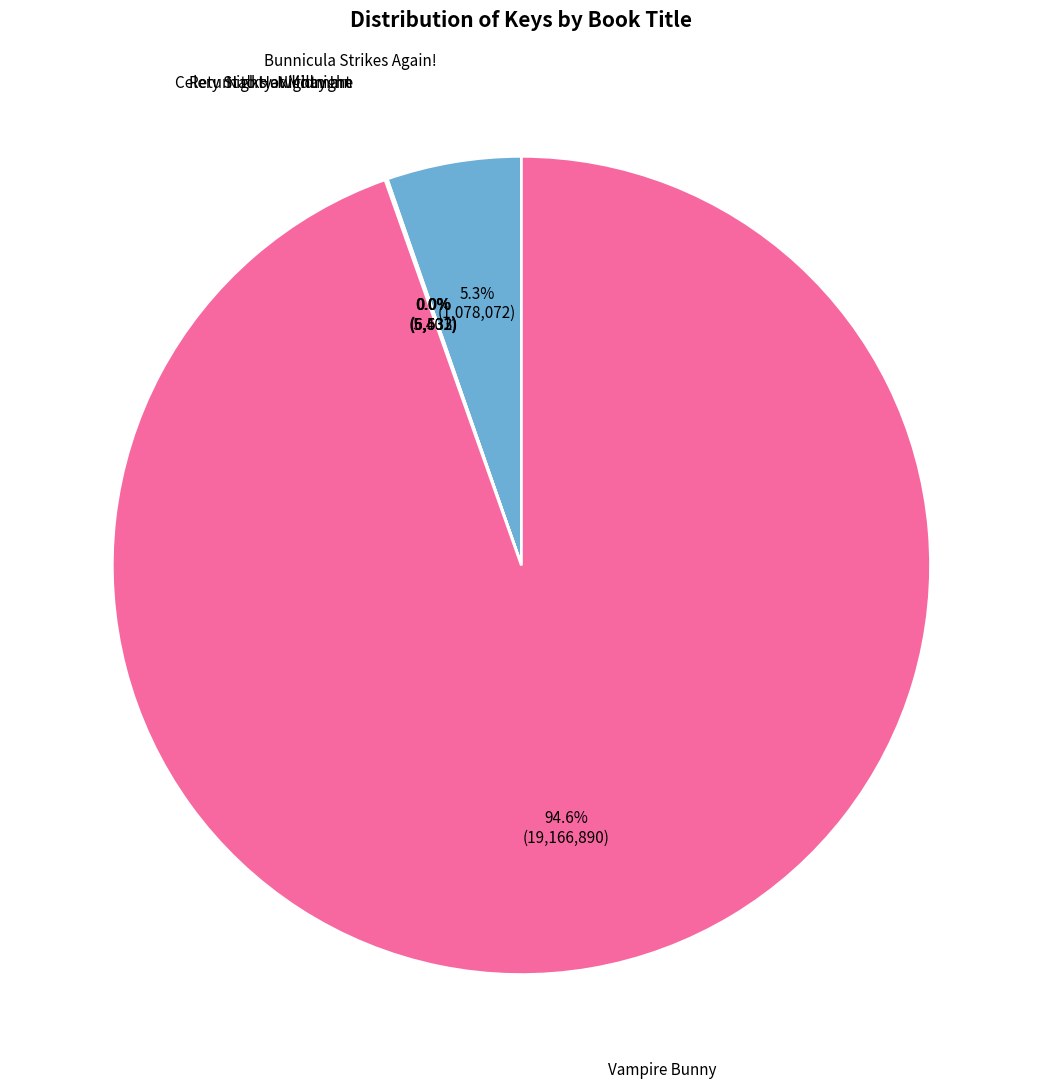

Which slice is the largest?

Vampire Bunny